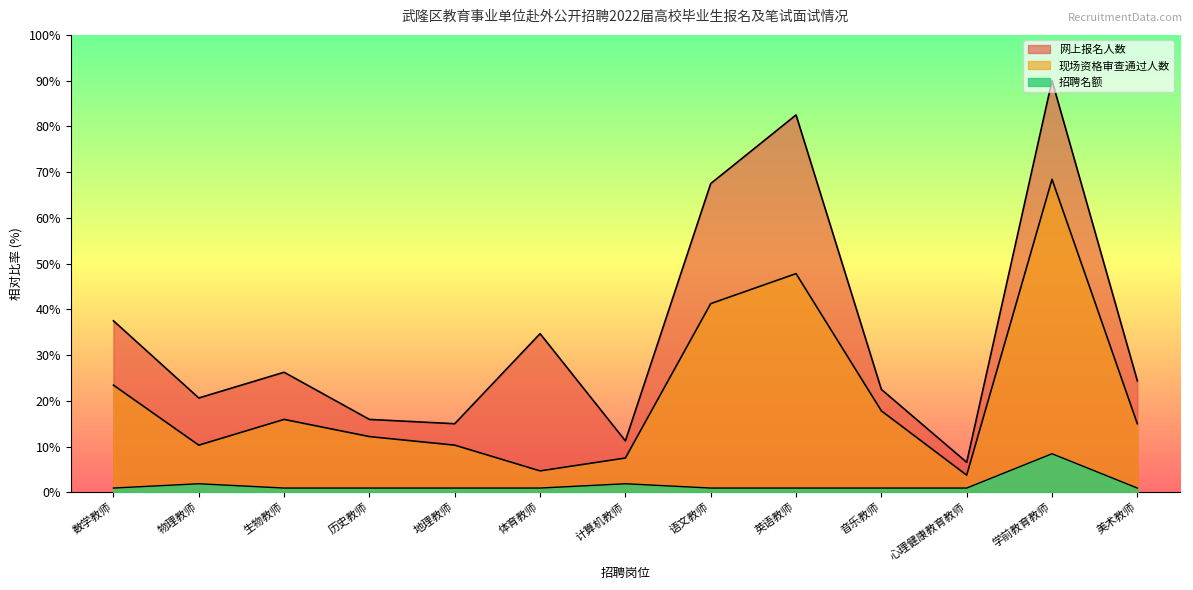

What is the label of the 1st point from the right?

美术教师